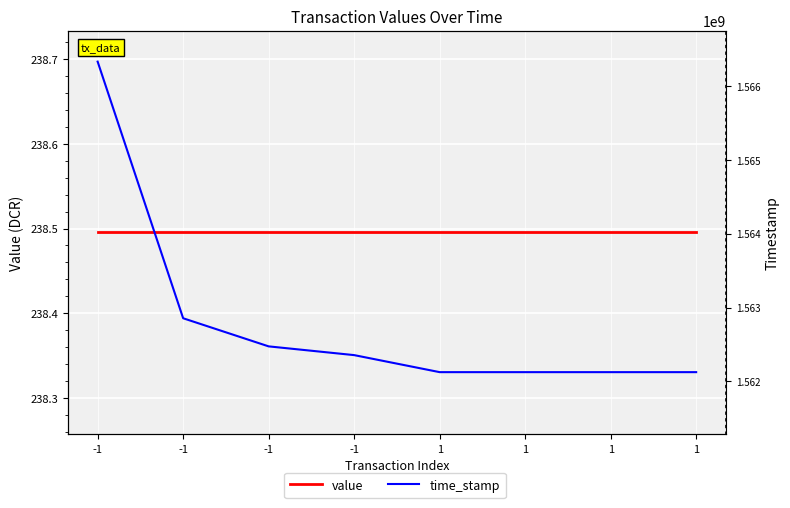

Which series has the largest range (max minus min)?

time_stamp